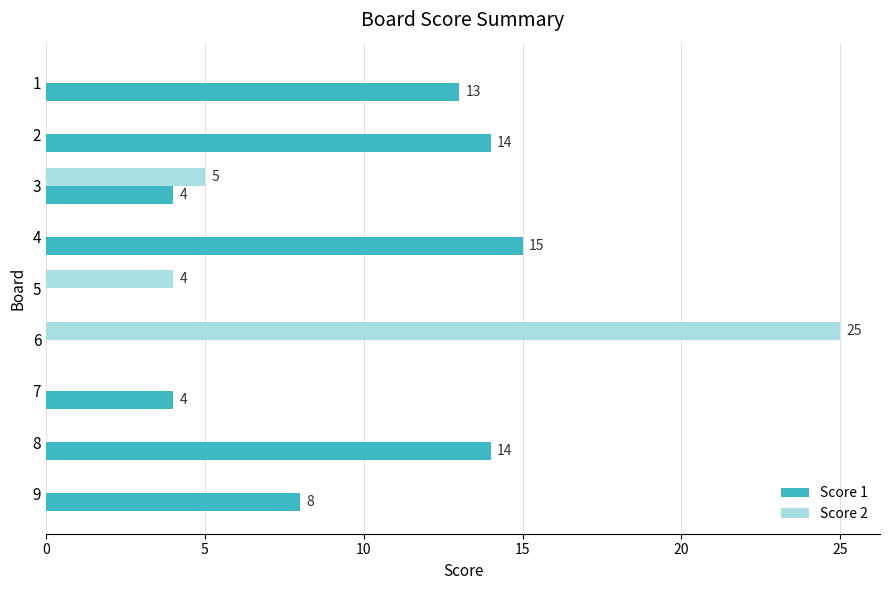

Where is Score 2 nearest to the value 12?

3